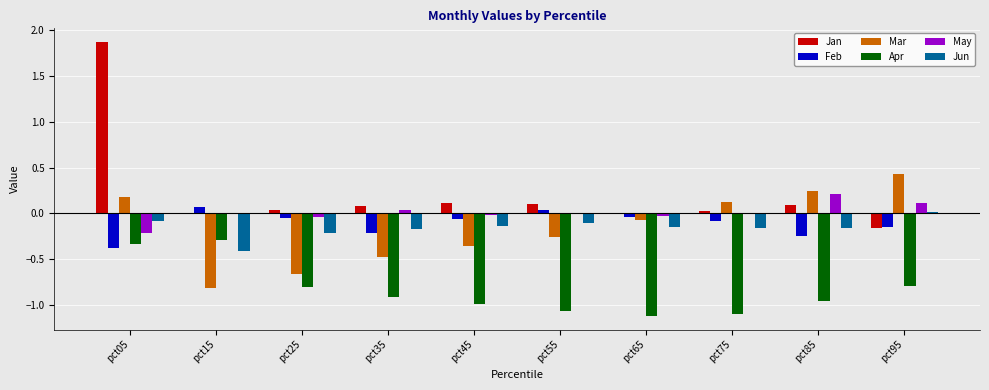

Which series changed the most between pct25 and pct85?

Mar